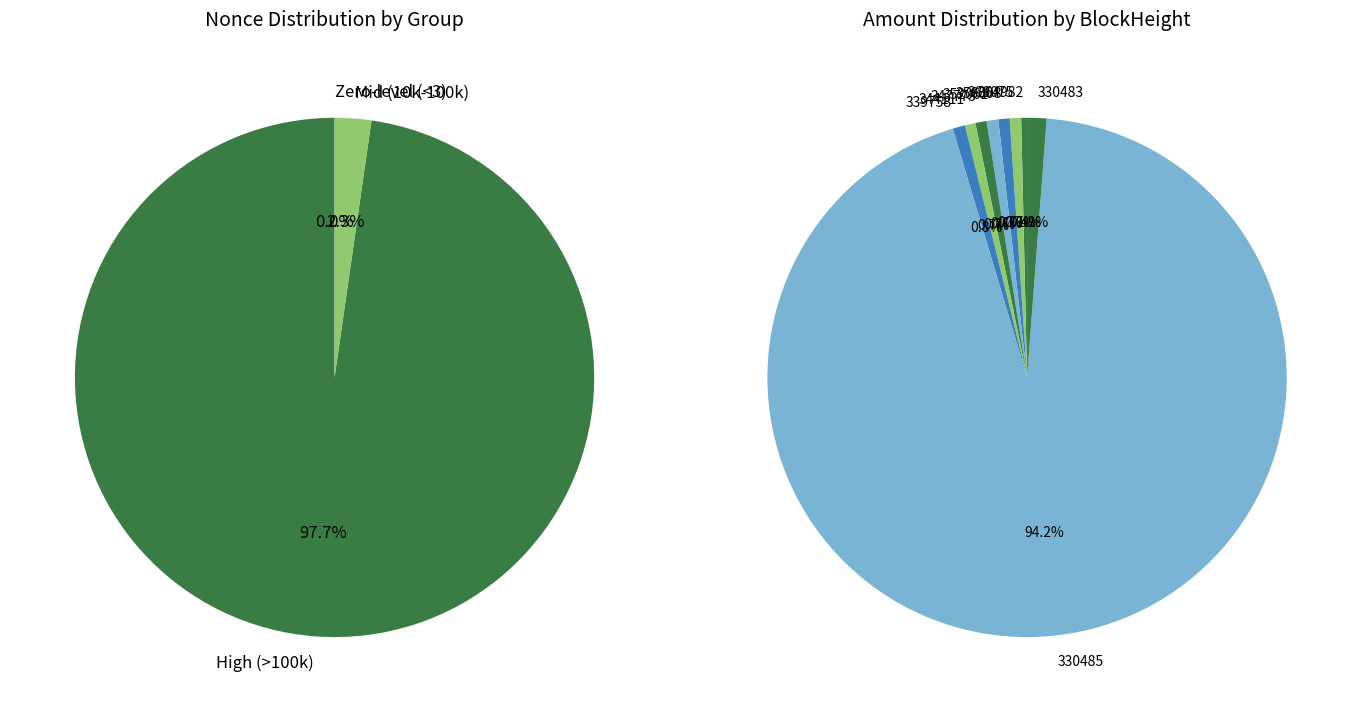

What percentage is NOT represented by 330488?

100.0%